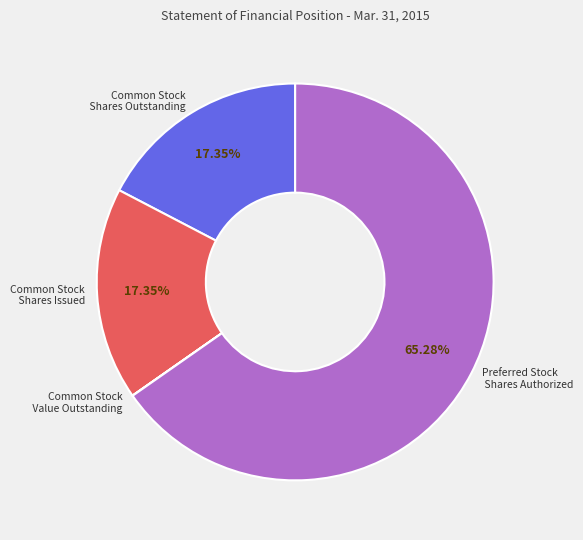

Is there any slice that represents more than half of the pie?

Yes